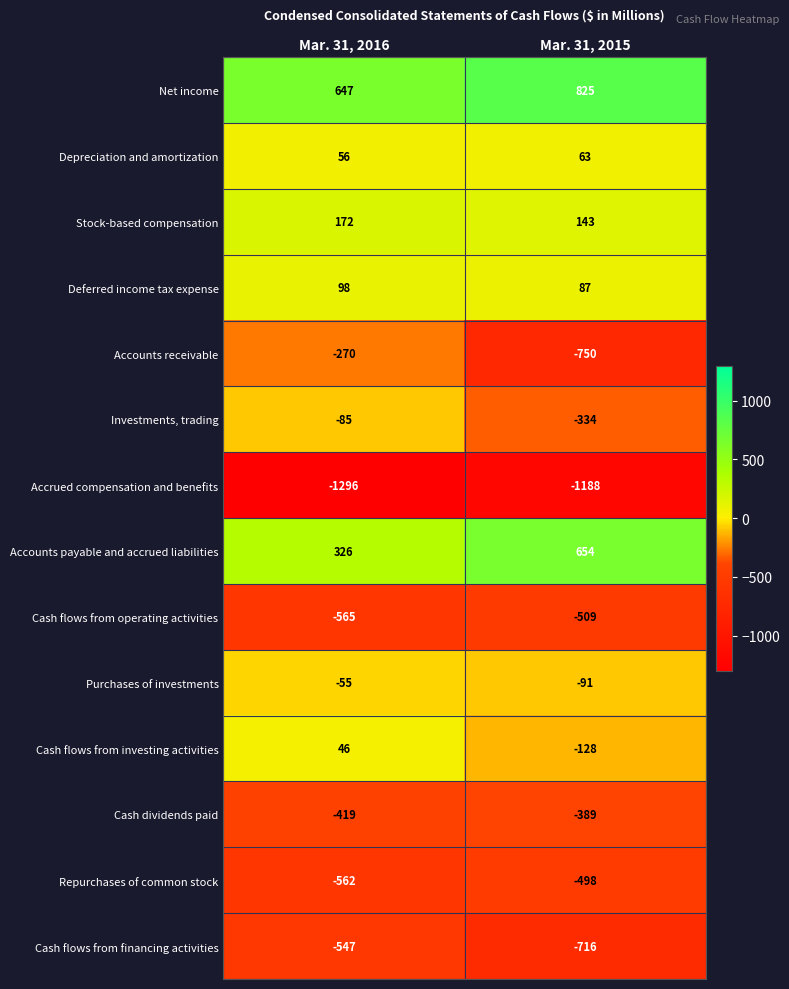

At which label is Stock-based compensation closest to 157?

Mar. 31, 2015